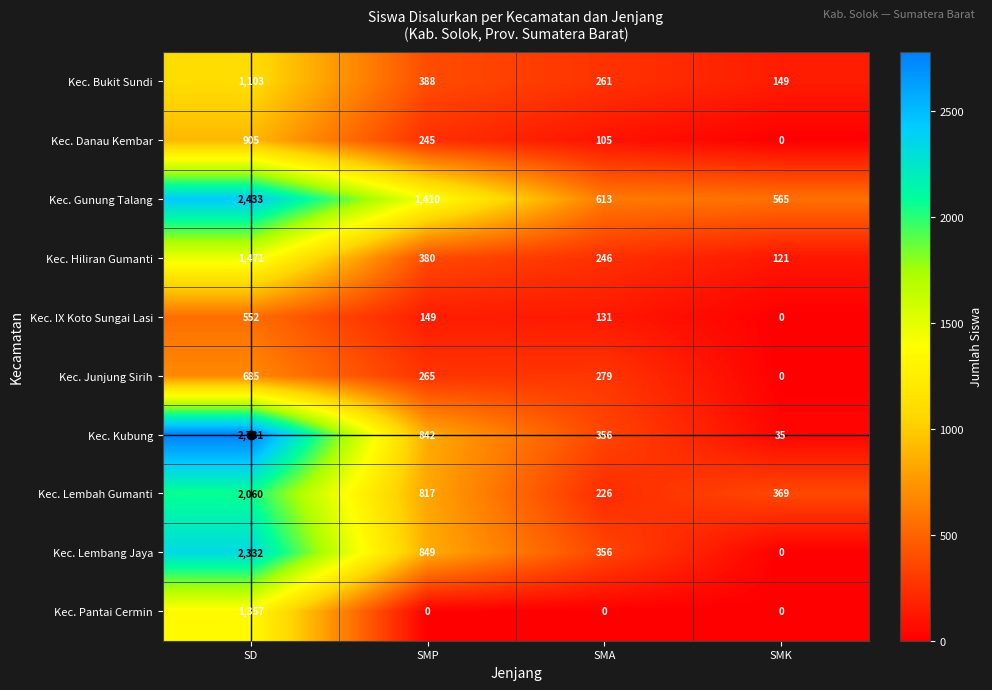

What is the greatest value displayed?

2781